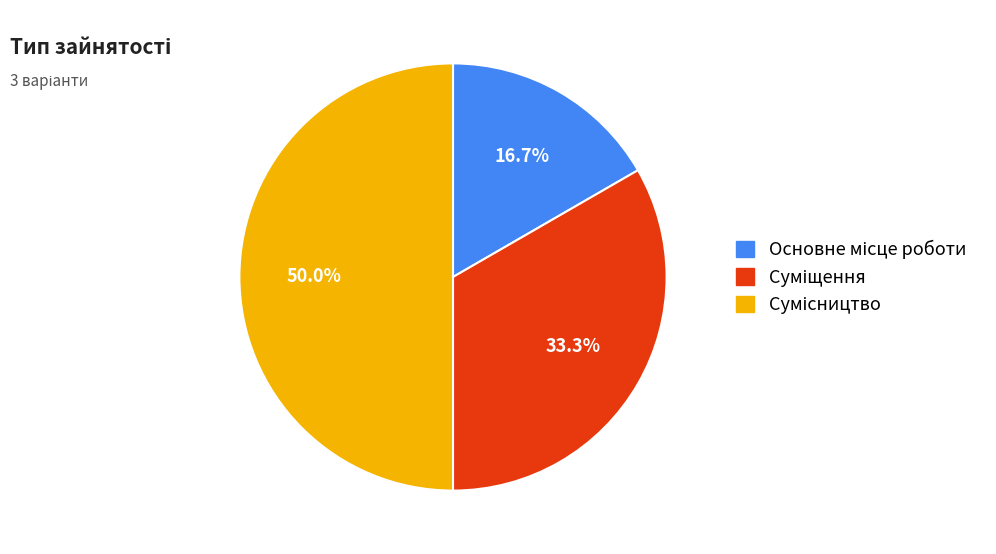

The Основне місце роботи slice represents 11% of the pie. True or false?

False